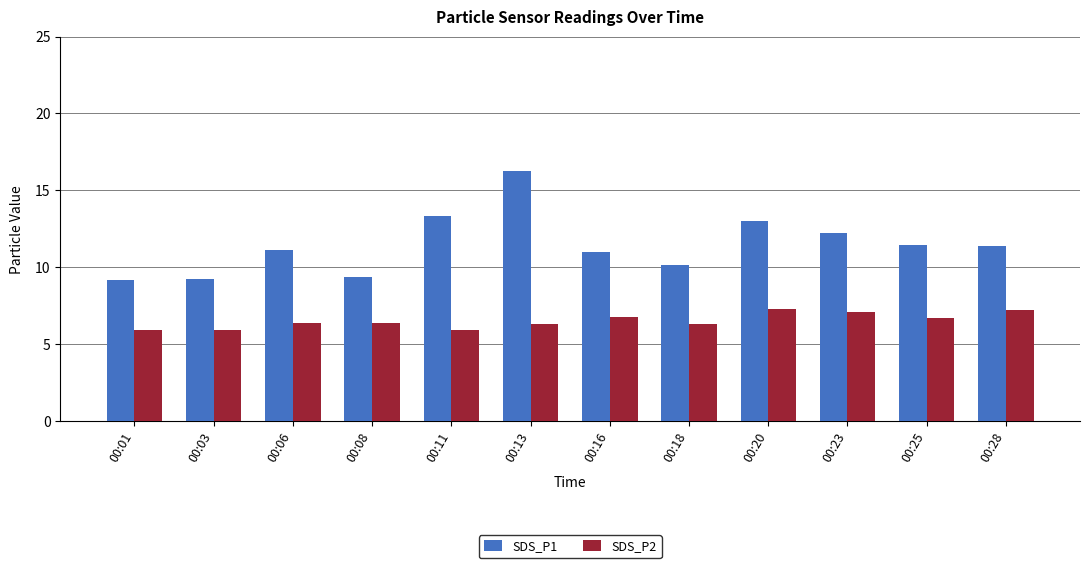

How many groups of bars are there?

12